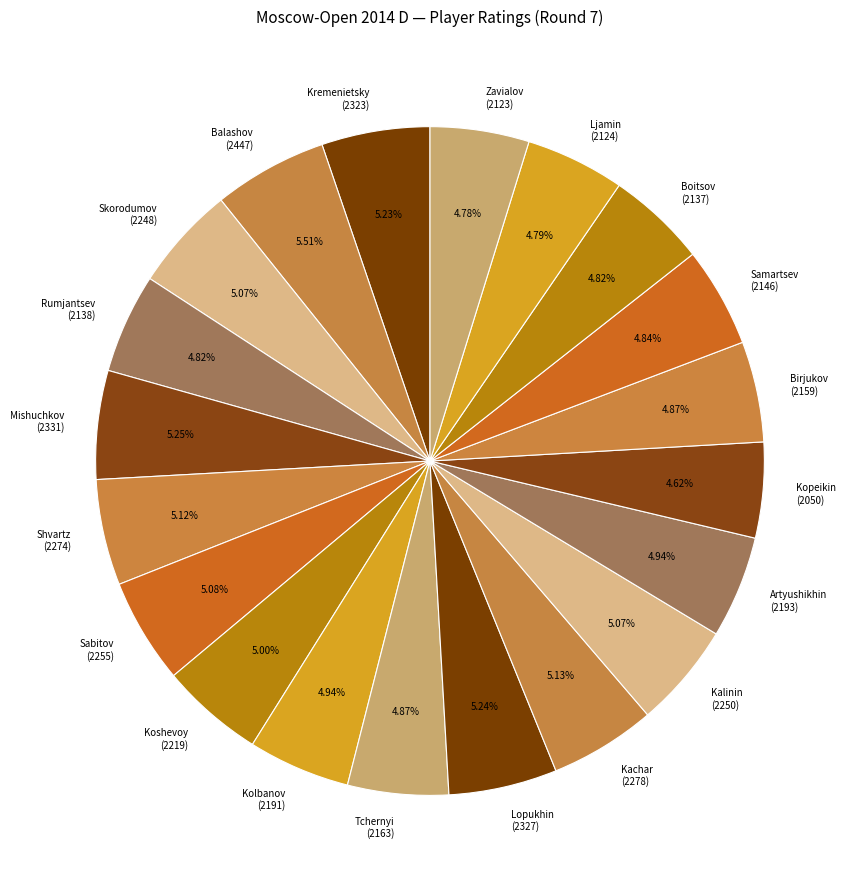

Combined, do Artyushikhin (2193) and Lopukhin (2327) account for over 50%?

No